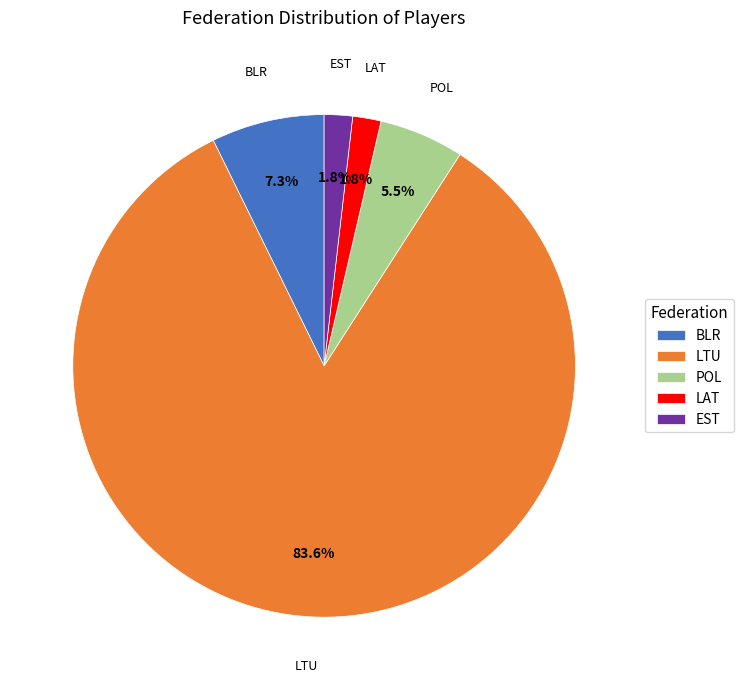

Combined, what portion of the pie is LAT and POL?

7.3%